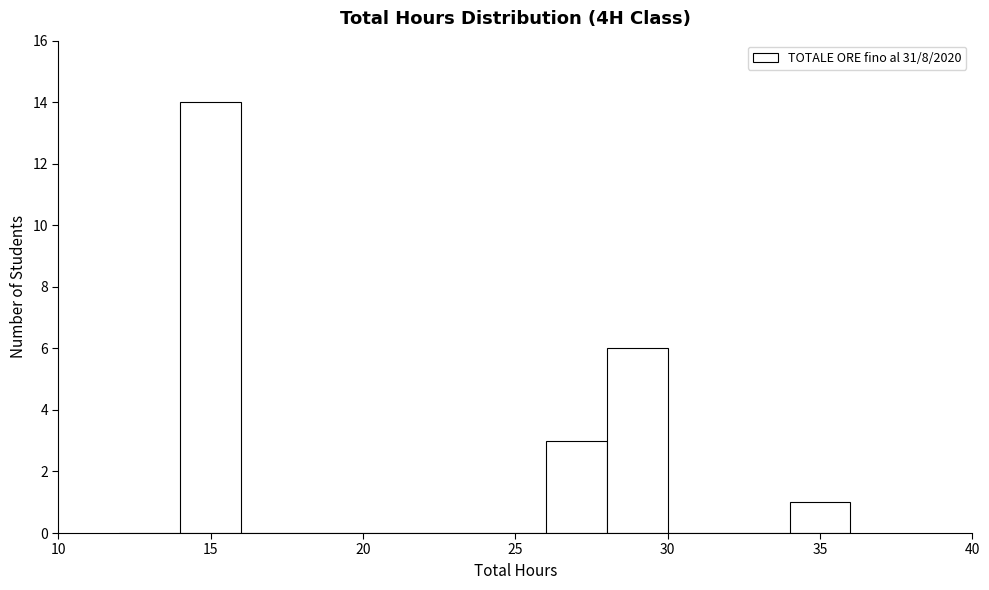

What is the height of the bar covering 28 to 30 on the x-axis? The values are not printed on the chart, so give them approximately, as read against the axis.

6